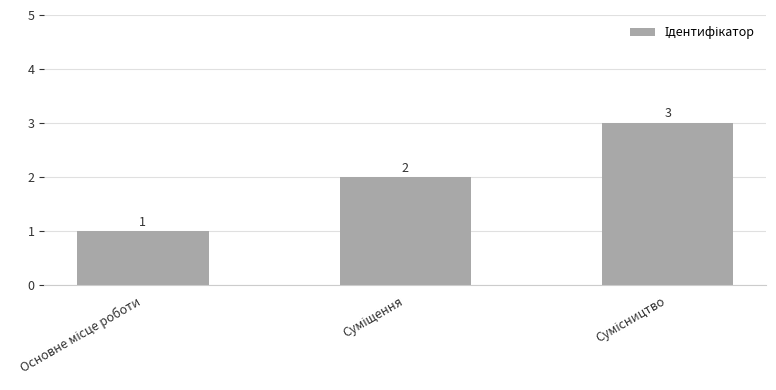

What is the sum of all values?

6